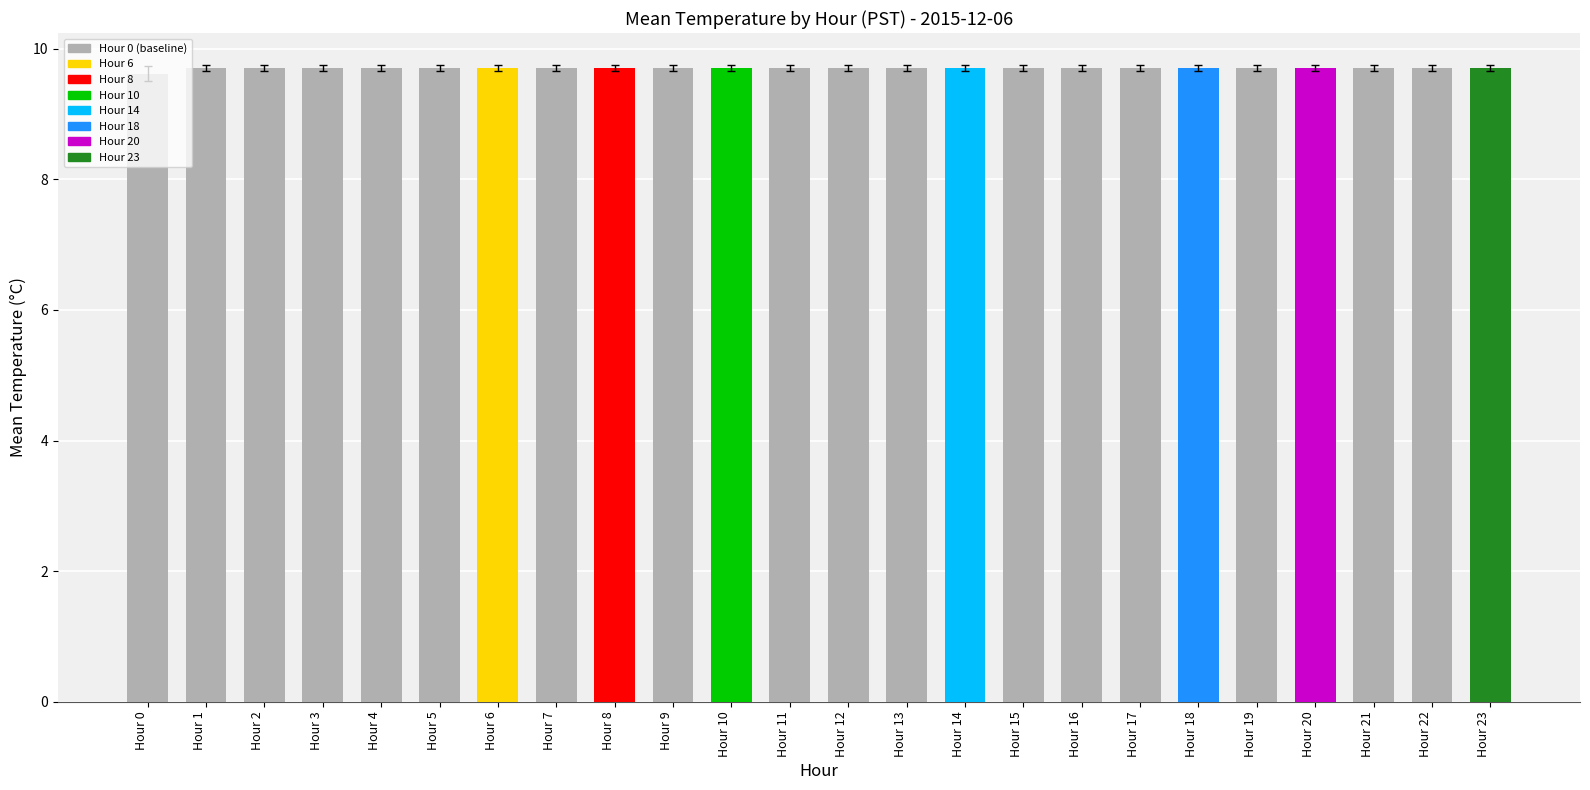

Reading right to left, transcribe all the data shown in this chart.

Hour 23=9.7	Hour 22=9.7	Hour 21=9.7	Hour 20=9.7	Hour 19=9.7	Hour 18=9.7	Hour 17=9.7	Hour 16=9.7	Hour 15=9.7	Hour 14=9.7	Hour 13=9.7	Hour 12=9.7	Hour 11=9.7	Hour 10=9.7	Hour 9=9.7	Hour 8=9.7	Hour 7=9.7	Hour 6=9.7	Hour 5=9.7	Hour 4=9.7	Hour 3=9.7	Hour 2=9.7	Hour 1=9.7	Hour 0=9.6